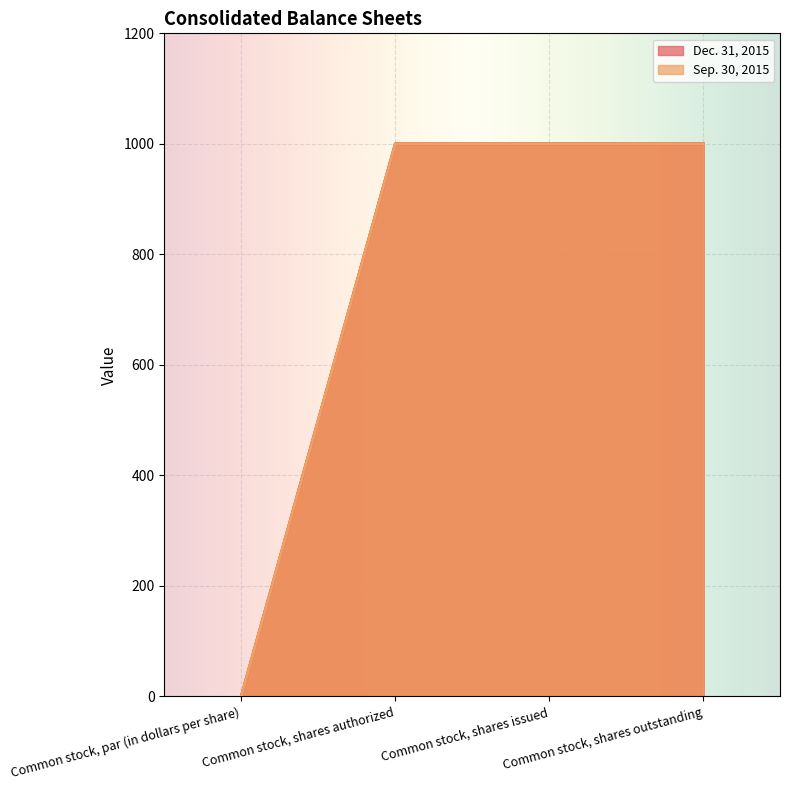

What is the label of the 4th point from the left?

Common stock, shares outstanding